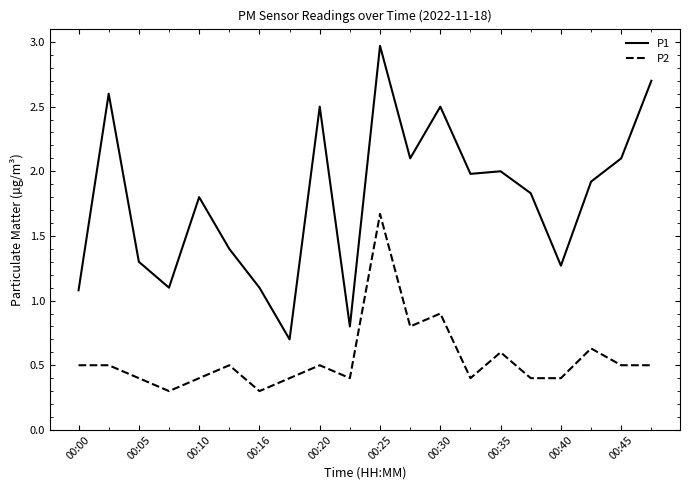

True or false: P1 and P2 cross at least once.

False